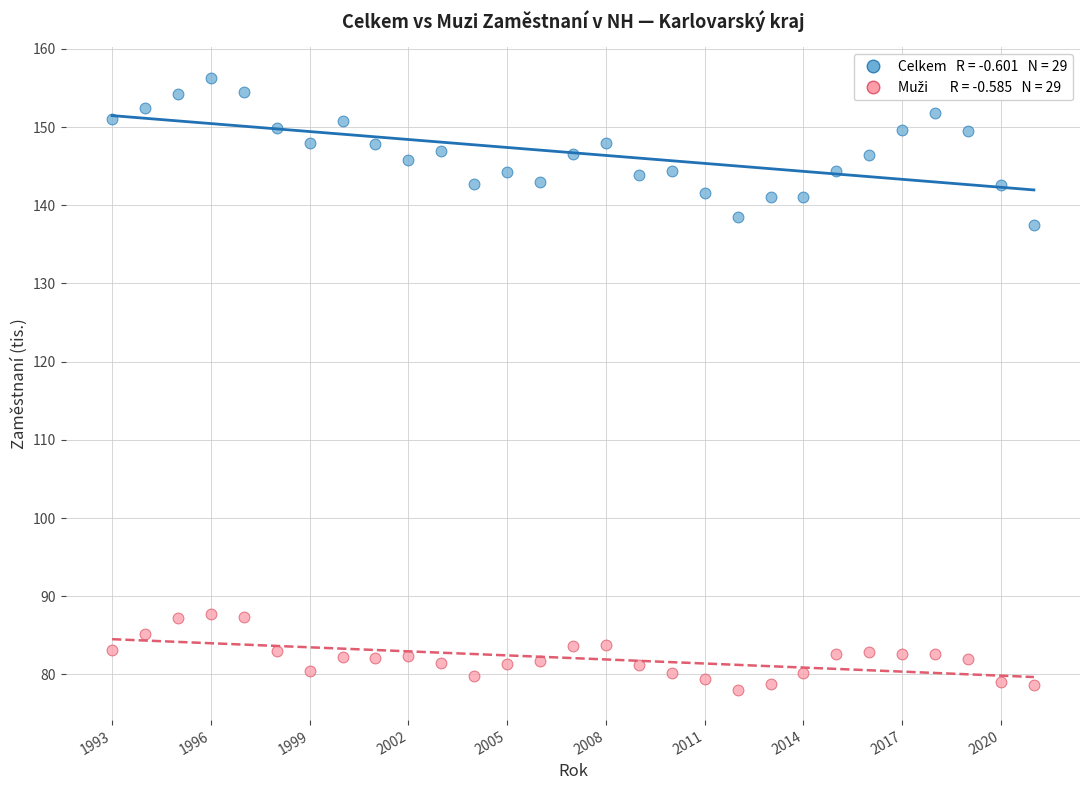

Across all data points, what is the range of X values (max minus min)?

28.0